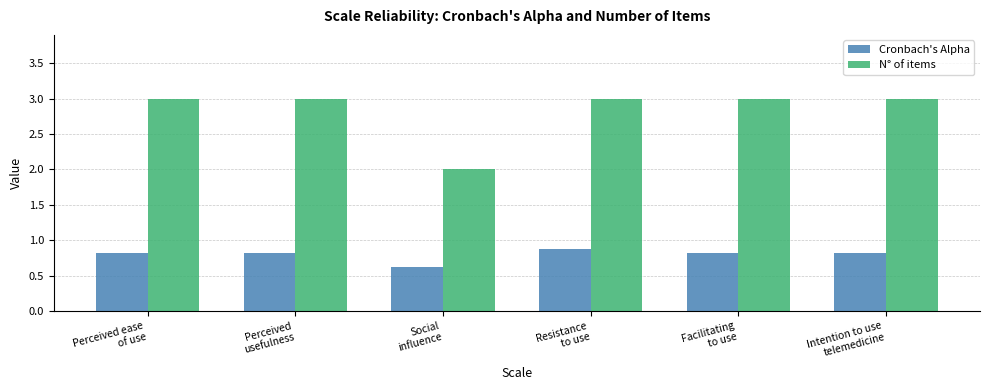

What are all the series names shown in the legend?

Cronbach's Alpha, N° of items